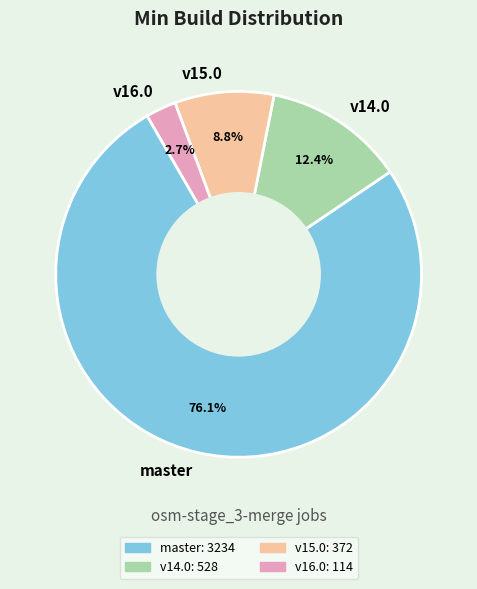

Which slice represents more than half of the pie?

master